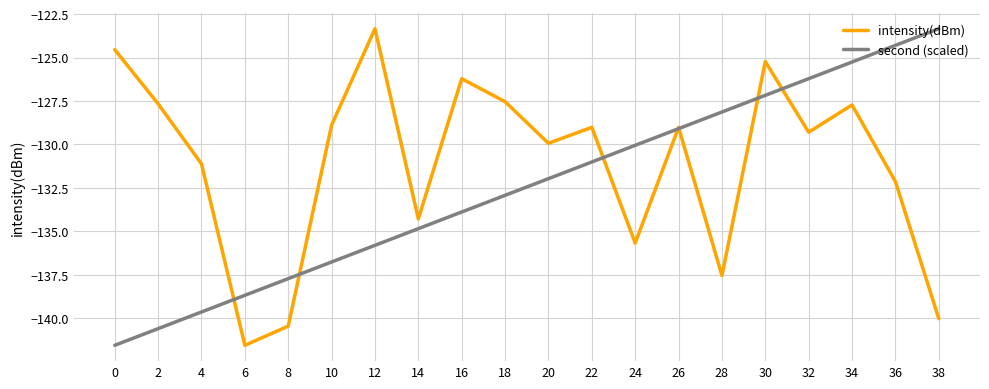

Reading left to right, transcribe all the data shown in this chart.

intensity(dBm): -124.5	-127.7	-131.1	-141.6	-140.5	-128.9	-123.3	-134.3	-126.2	-127.5	-129.9	-129.0	-135.7	-129.0	-137.5	-125.2	-129.3	-127.7	-132.1	-140.0
second (scaled): -141.6	-140.6	-139.6	-138.7	-137.7	-136.8	-135.8	-134.8	-133.9	-132.9	-132.0	-131.0	-130.1	-129.1	-128.1	-127.2	-126.2	-125.3	-124.3	-123.3